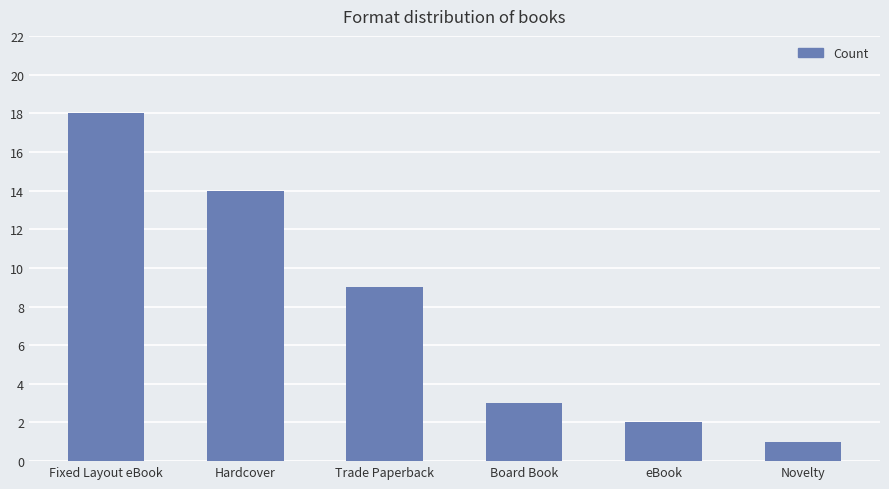

What is the average value?

8